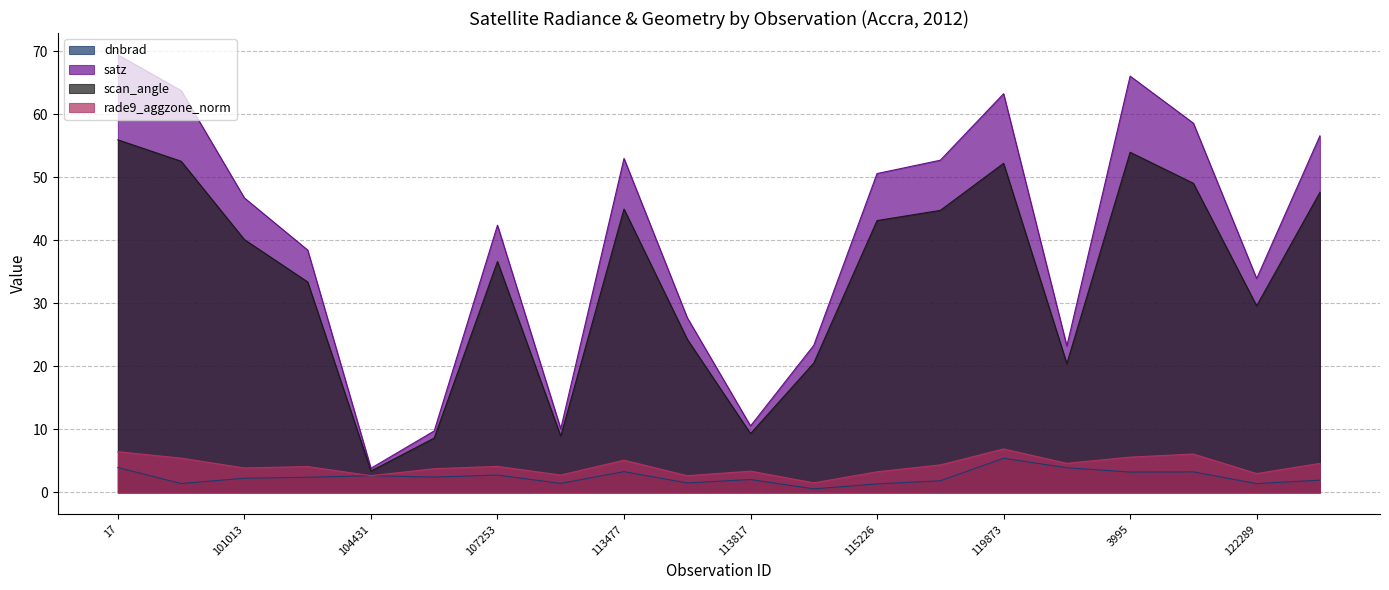

What is the value of the satz point at the 11th from the left?

10.6